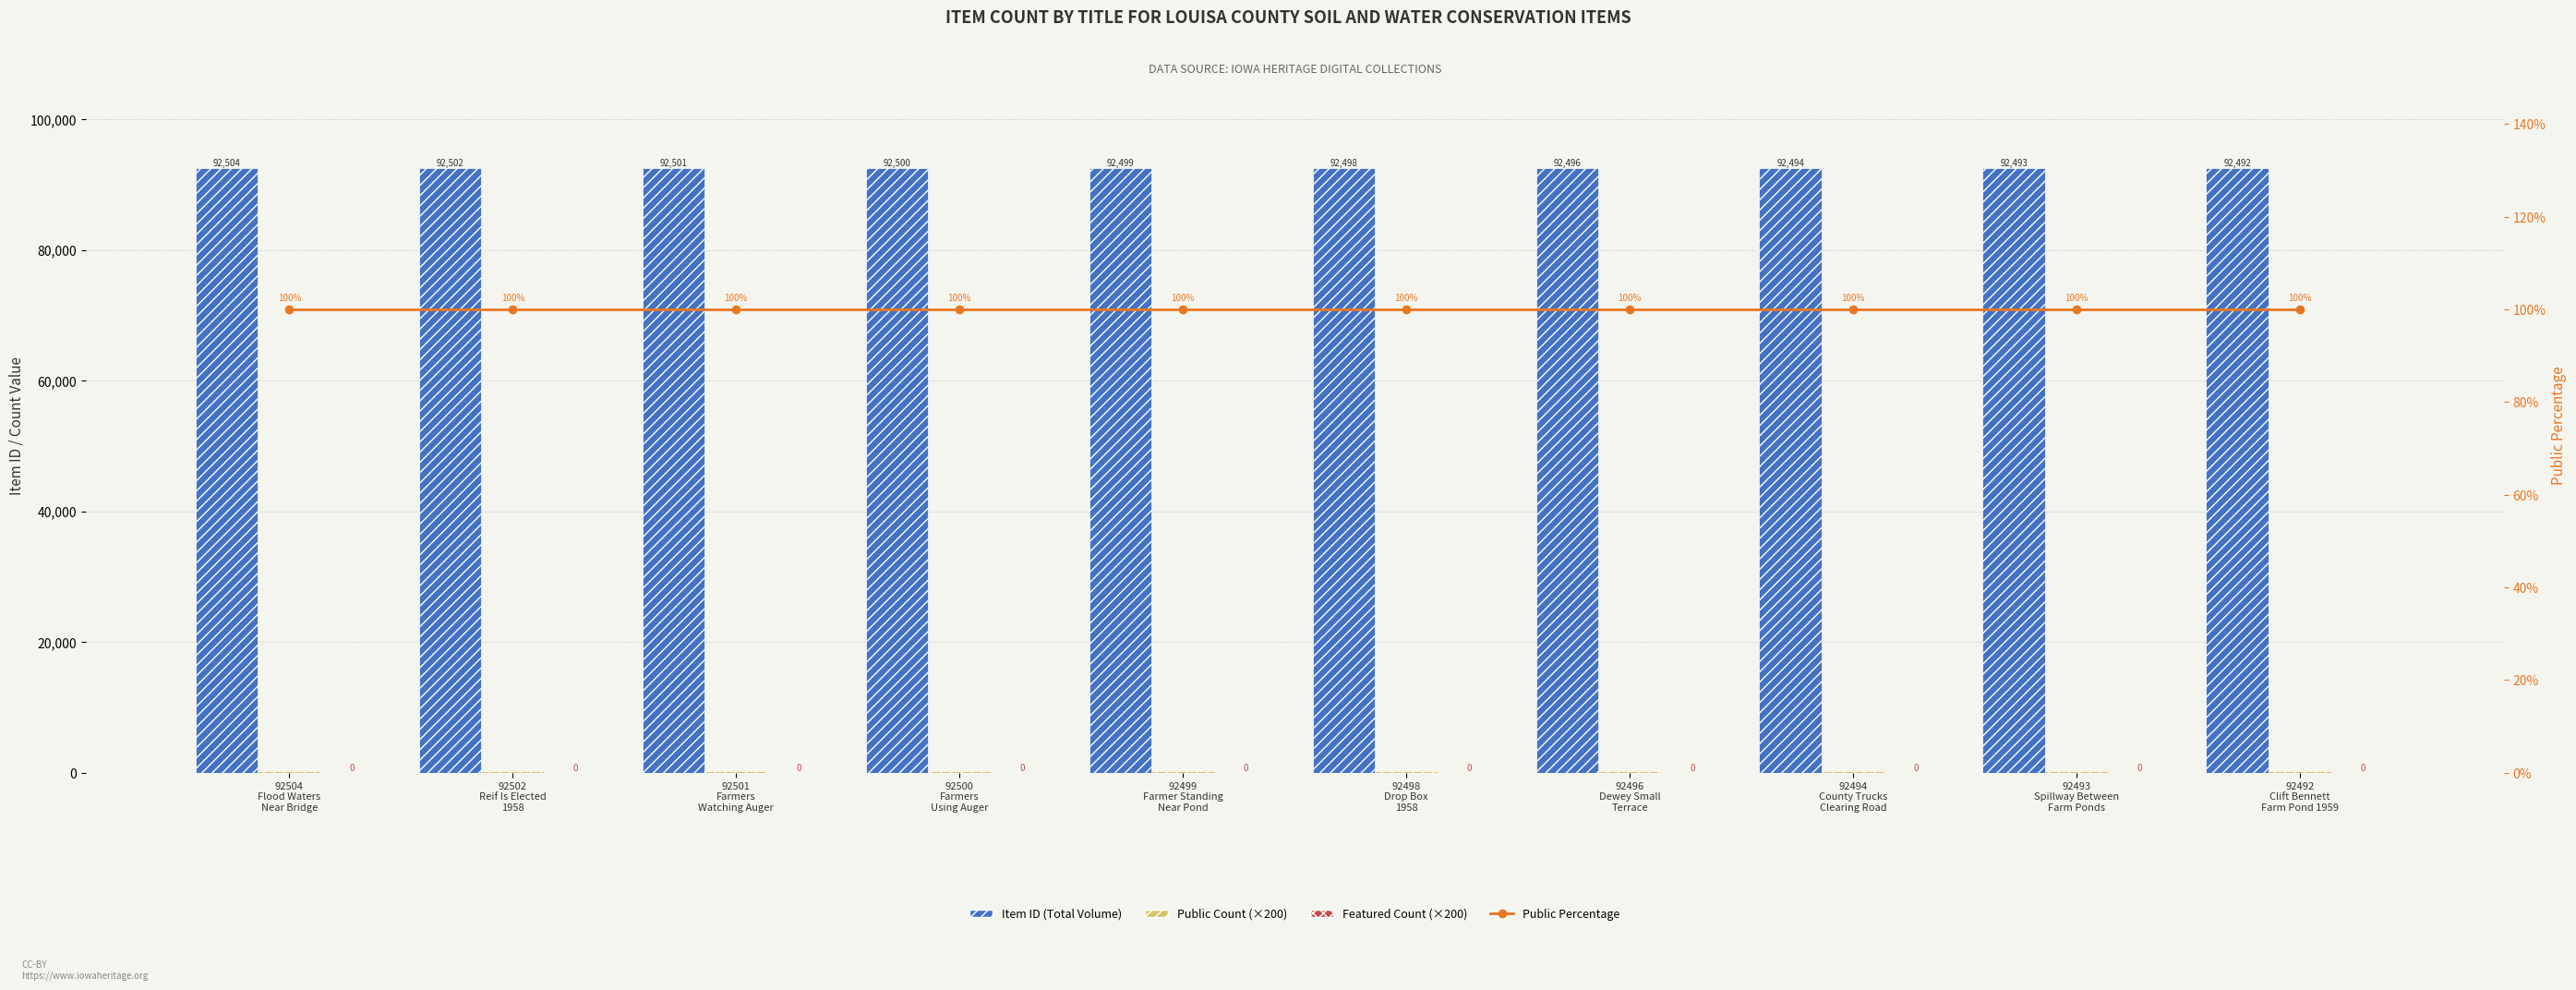

Does the chart contain stacked bars?

No